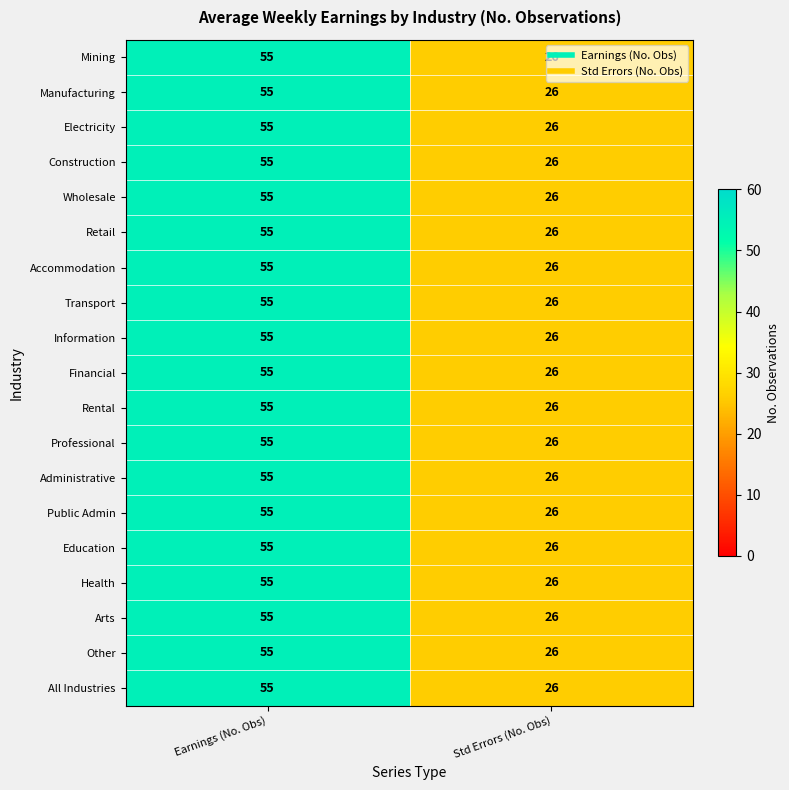

Rank the categories by Rental value from lowest to highest.

Std Errors (No. Obs), Earnings (No. Obs)